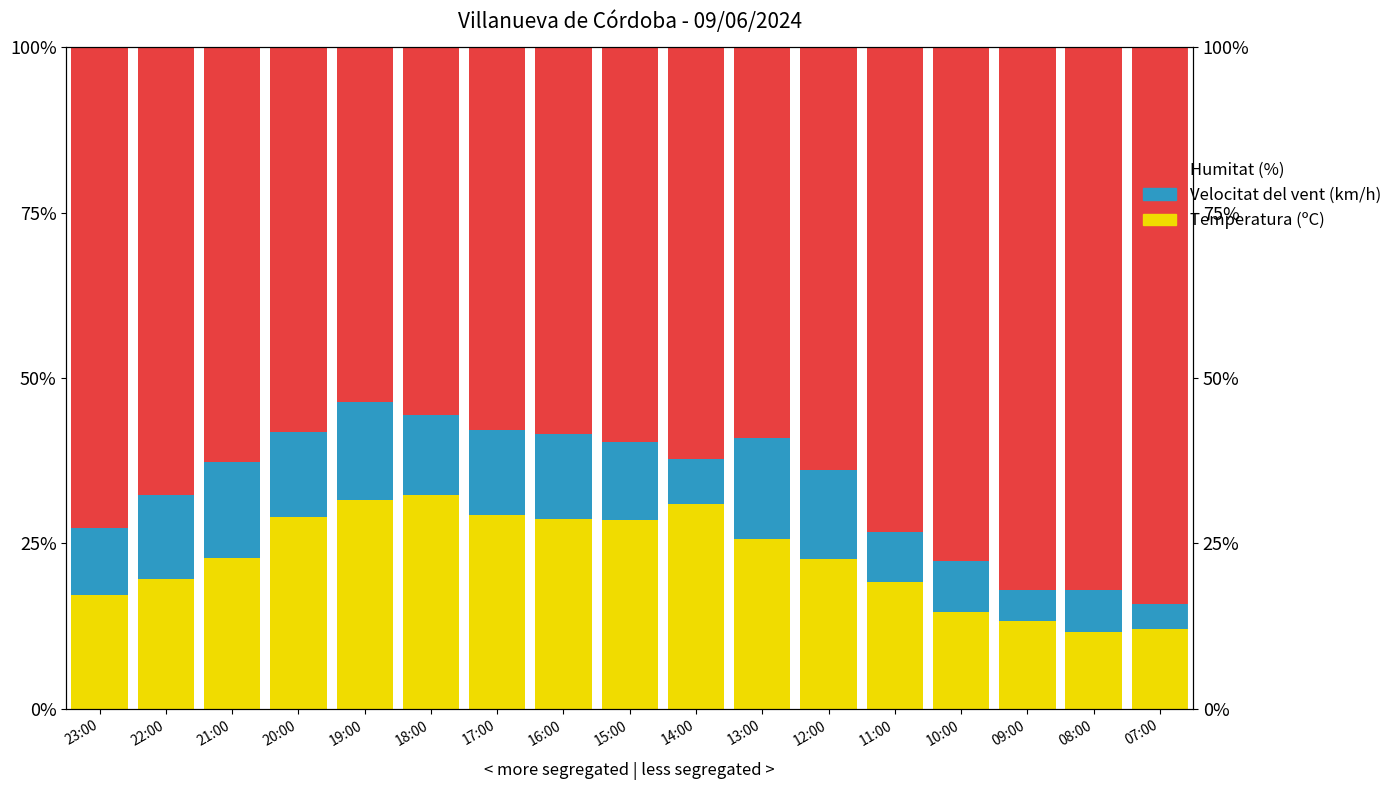

What is the sum of the Temperatura (ºC) values at 12:00 and 19:00?

54.3